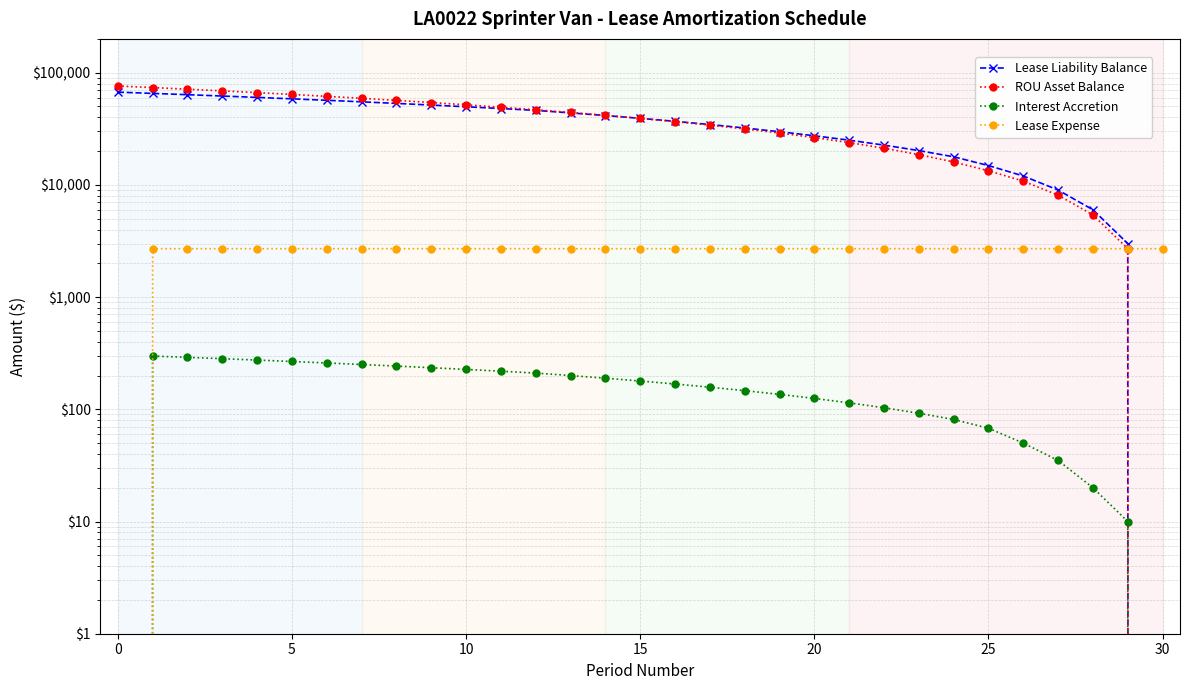

How many intersections are there between Lease Liability Balance and ROU Asset Balance?

1